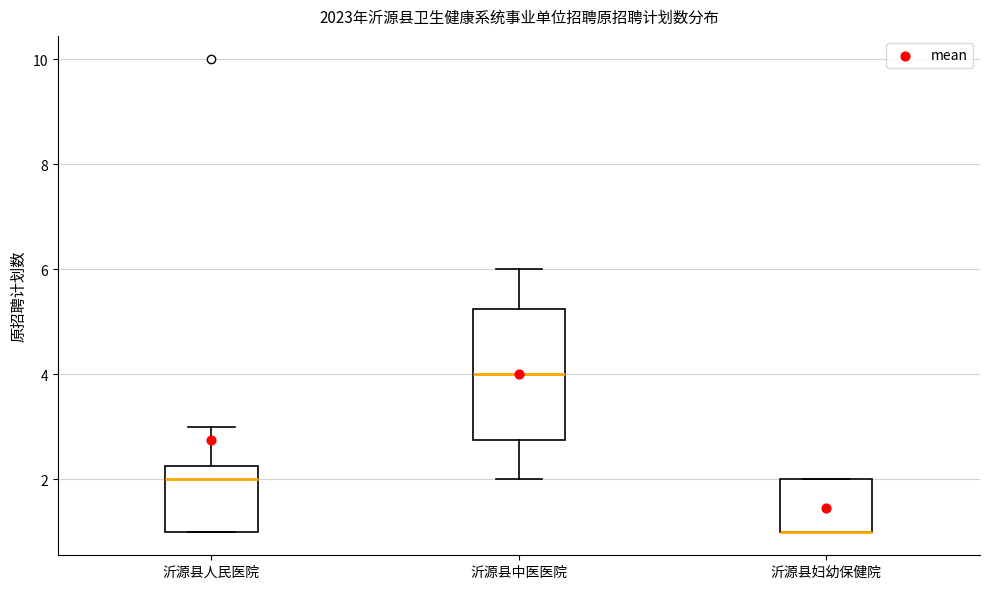

Reading left to right, read every box against the y-axis: the position of its median line, the range the box covers, and the ends of its whiskers. The values are not printed on the chart, so give them approximately, as read against the axis.

沂源县人民医院: median 2.0, box 1.0 to 2.2, whiskers 1.0 to 3.0
沂源县中医医院: median 4.0, box 2.8 to 5.2, whiskers 2.0 to 6.0
沂源县妇幼保健院: median 1.0 (drawn on the box's lower edge), box 1.0 to 2.0, whiskers 1.0 to 2.0